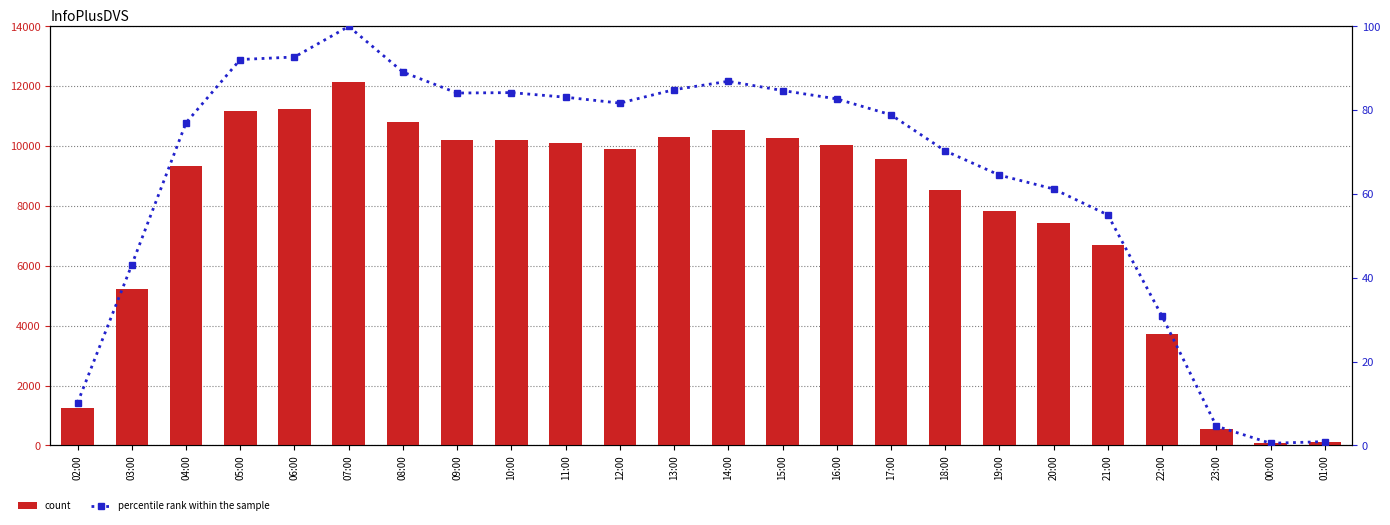

Rank the series at 12:00 from highest to lowest value.

count, percentile rank within the sample